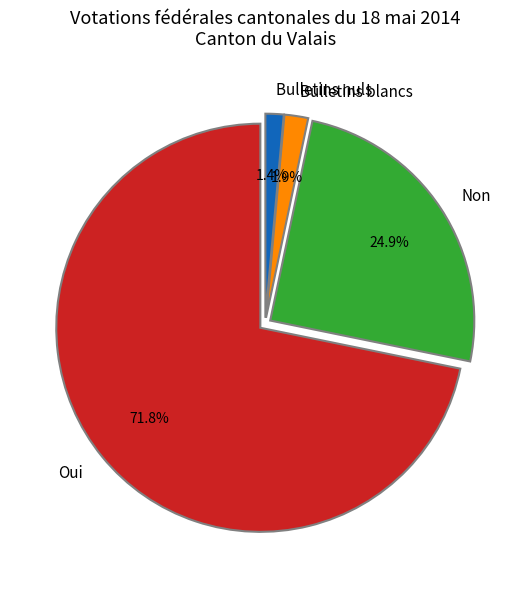

What portion of the pie excludes Bulletins blancs?

98.1%